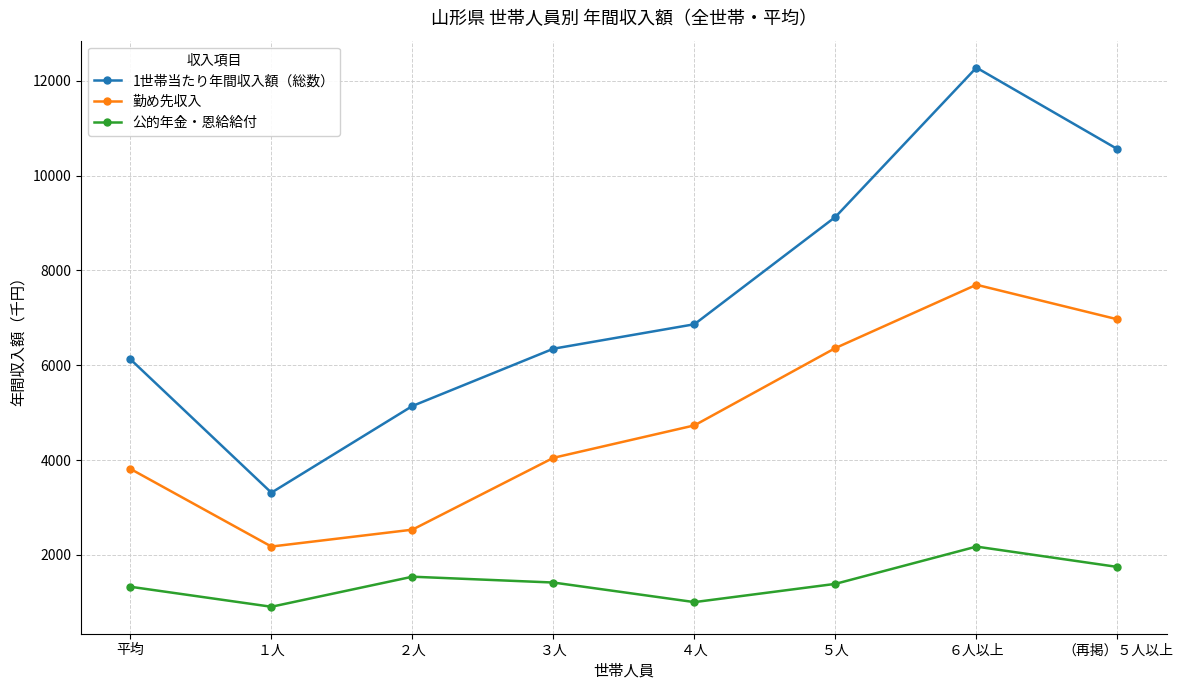

Read the 1世帯当たり年間収入額（総数） value at ６人以上.

12276